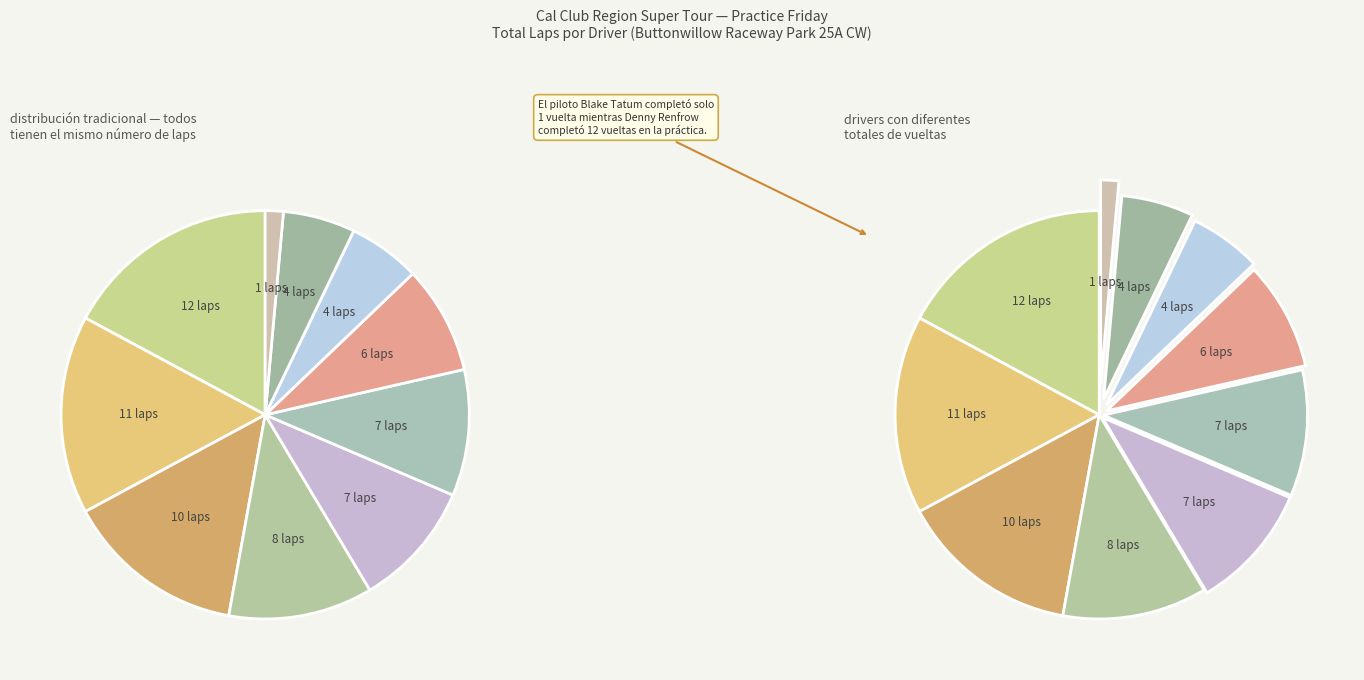

To the nearest percent, what is the combined percentage of Dennis Andrade #87 FV and Stevn Grafton #99 FF?

26%